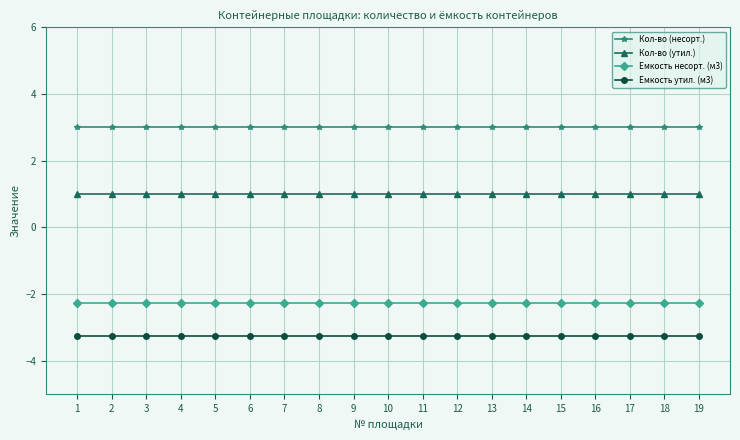

What is the minimum value for Емкость утил. (м3)?

-3.2